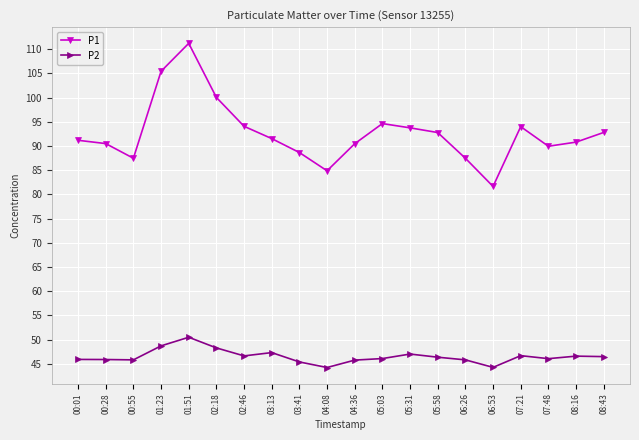

True or false: P1 and P2 cross at least once.

False